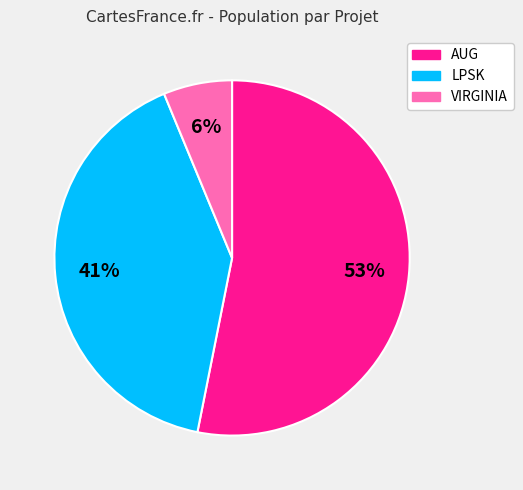

To the nearest percent, what is the difference between the largest and smallest slice percentages?

47%